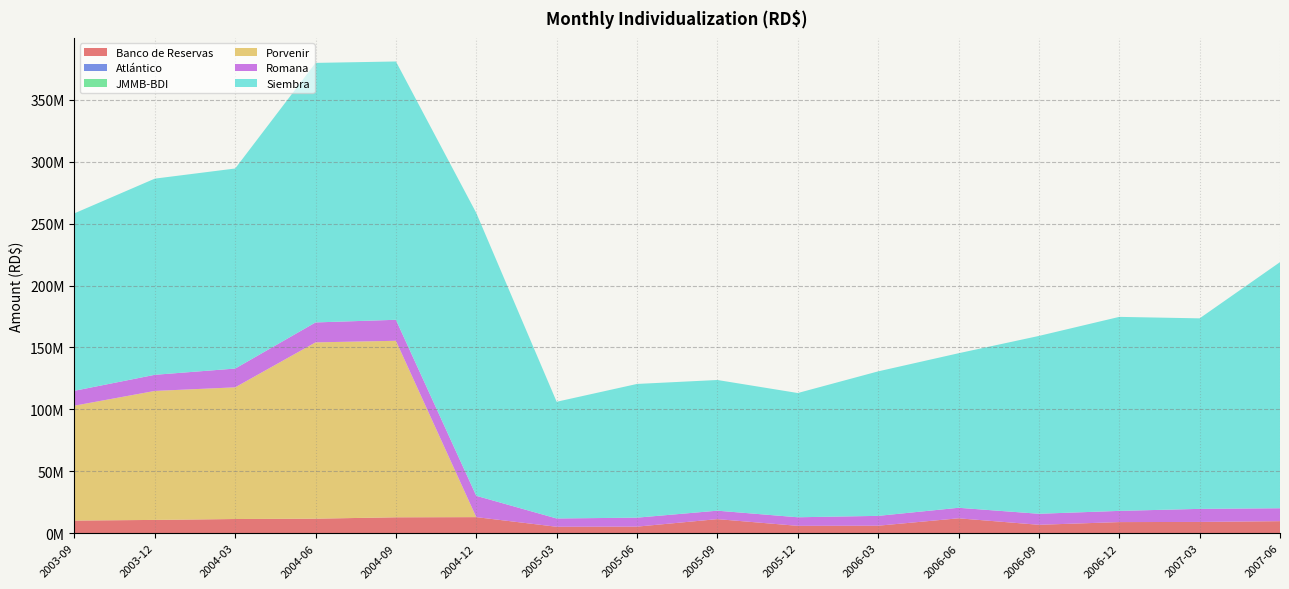

Reading left to right, extract all data points from this chart.

Banco de Reservas: 2003-09=10219887.4	2003-12=10739219.9	2004-03=11466944.0	2004-06=11737501.0	2004-09=12844256.6	2004-12=12986118.0	2005-03=5206501.8	2005-06=5317867.8	2005-09=11377068.6	2005-12=5953136.6	2006-03=6063537.0	2006-06=12045248.4	2006-09=6801824.3	2006-12=8985639.2	2007-03=9114025.6	2007-06=9731249.9
Atlántico: 2003-09=0.0	2003-12=0.0	2004-03=0.0	2004-06=0.0	2004-09=0.0	2004-12=0.0	2005-03=0.0	2005-06=0.0	2005-09=0.0	2005-12=0.0	2006-03=0.0	2006-06=0.0	2006-09=0.0	2006-12=0.0	2007-03=0.0	2007-06=0.0
JMMB-BDI: 2003-09=0.0	2003-12=0.0	2004-03=0.0	2004-06=0.0	2004-09=0.0	2004-12=0.0	2005-03=0.0	2005-06=0.0	2005-09=0.0	2005-12=0.0	2006-03=0.0	2006-06=0.0	2006-09=0.0	2006-12=0.0	2007-03=0.0	2007-06=0.0
Porvenir: 2003-09=92777226.7	2003-12=104157436.2	2004-03=106336796.7	2004-06=142372717.7	2004-09=142552936.9	2004-12=0.0	2005-03=0.0	2005-06=0.0	2005-09=0.0	2005-12=0.0	2006-03=0.0	2006-06=0.0	2006-09=0.0	2006-12=0.0	2007-03=0.0	2007-06=0.0
Romana: 2003-09=12020416.7	2003-12=13018491.8	2004-03=15160235.3	2004-06=16101095.7	2004-09=16954619.6	2004-12=17217805.8	2005-03=6689626.4	2005-06=7247440.1	2005-09=6822610.6	2005-12=6925265.3	2006-03=7943702.8	2006-06=8491871.2	2006-09=8899851.3	2006-12=9045241.0	2007-03=10547144.4	2007-06=10426352.6
Siembra: 2003-09=143303108.8	2003-12=158418002.1	2004-03=161549767.1	2004-06=209586382.8	2004-09=208590754.9	2004-12=228385905.2	2005-03=94254816.5	2005-06=107975107.5	2005-09=105529256.8	2005-12=100333423.1	2006-03=116688917.7	2006-06=124790946.2	2006-09=143609859.8	2006-12=156668615.5	2007-03=153854473.7	2007-06=198745780.1